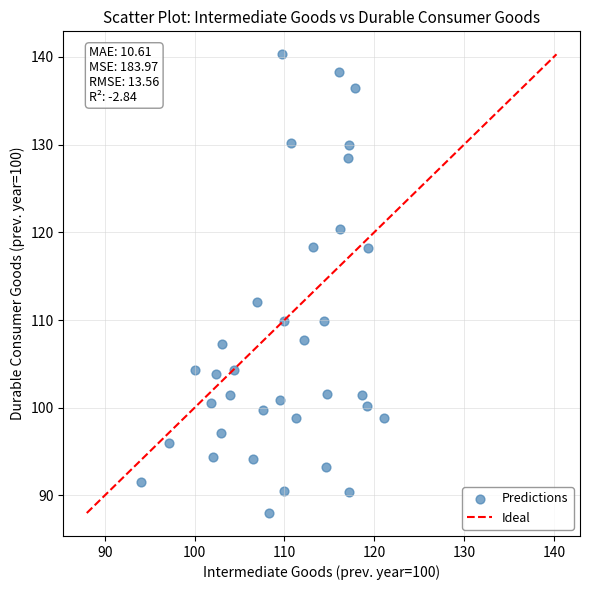

What Y value in the scatter plot is closest to 114?

112.1